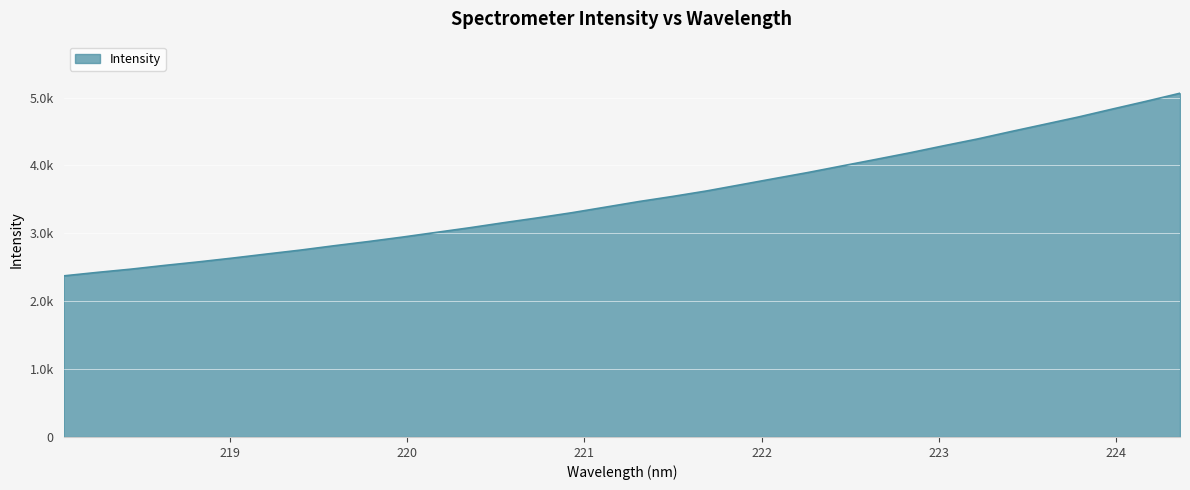

At which category does the chart reach its minimum across all series?

218.0596